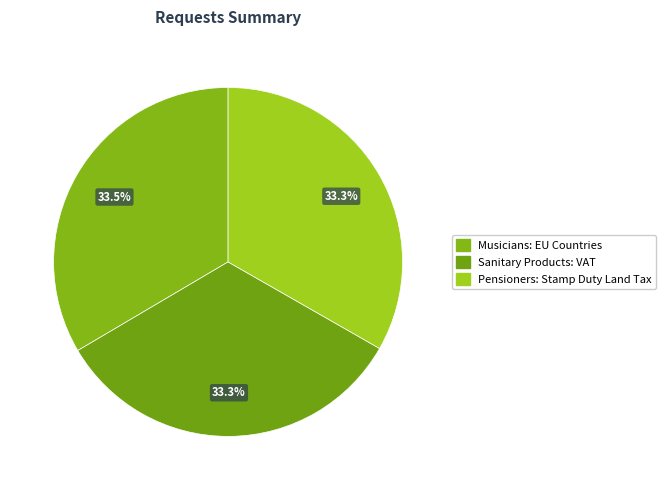

What is the smallest slice in the pie chart?

Sanitary Products: VAT